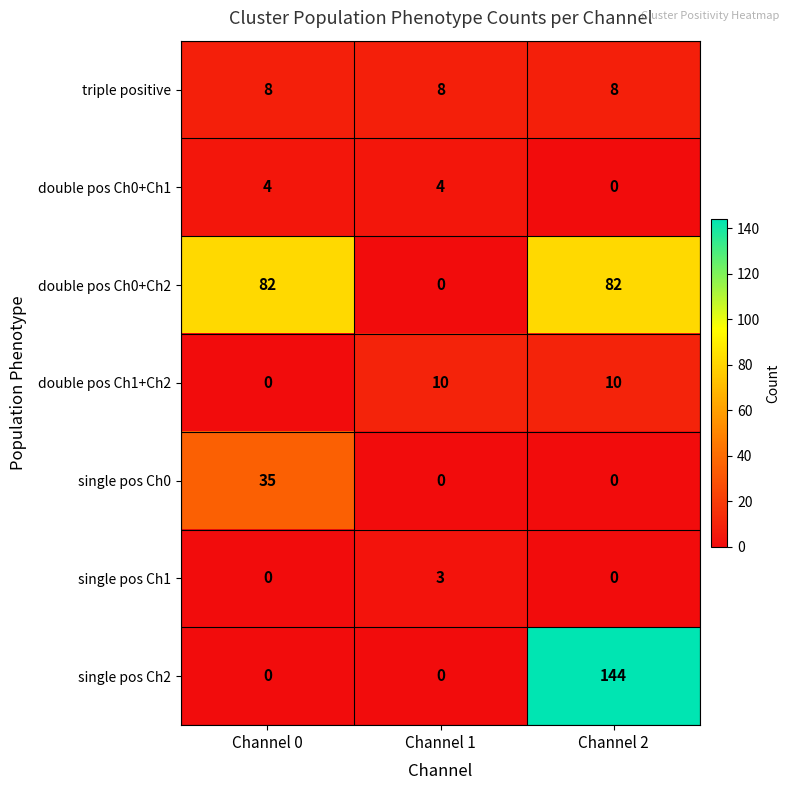

What is the greatest value displayed?

144